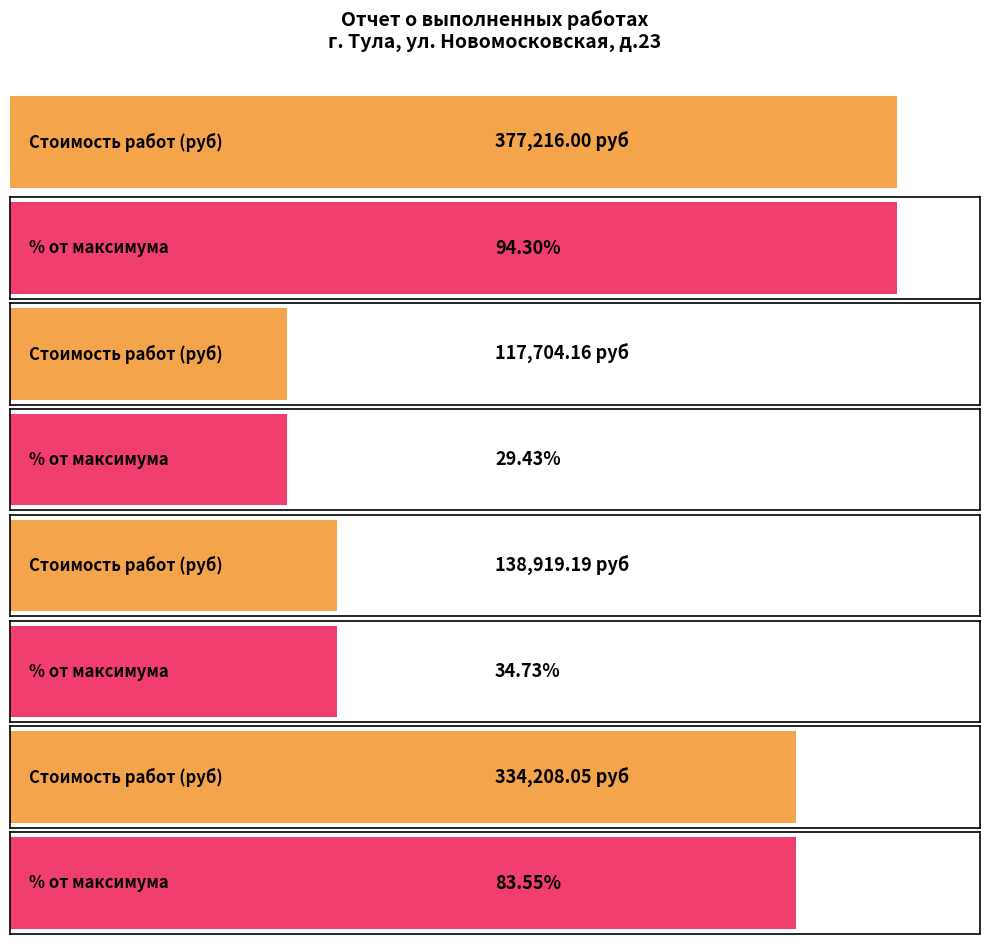

The Стоимость работ (руб) series shows 35071.5 at Ремонт здания. True or false?

False